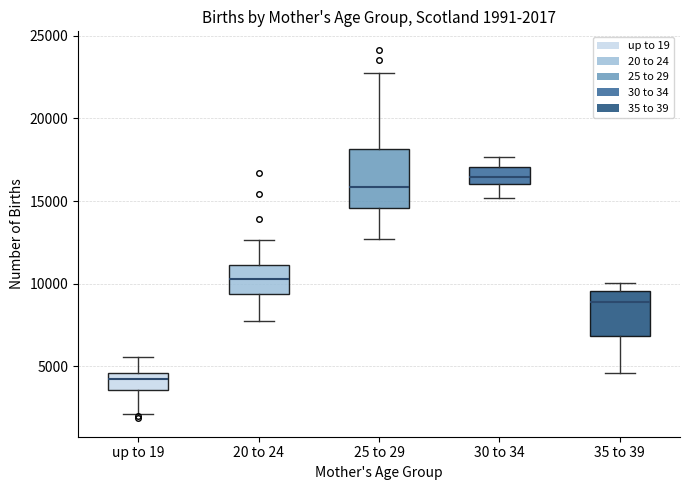

Comparing the boxes themselves (not the whiskers), which one is the tallest?

25 to 29